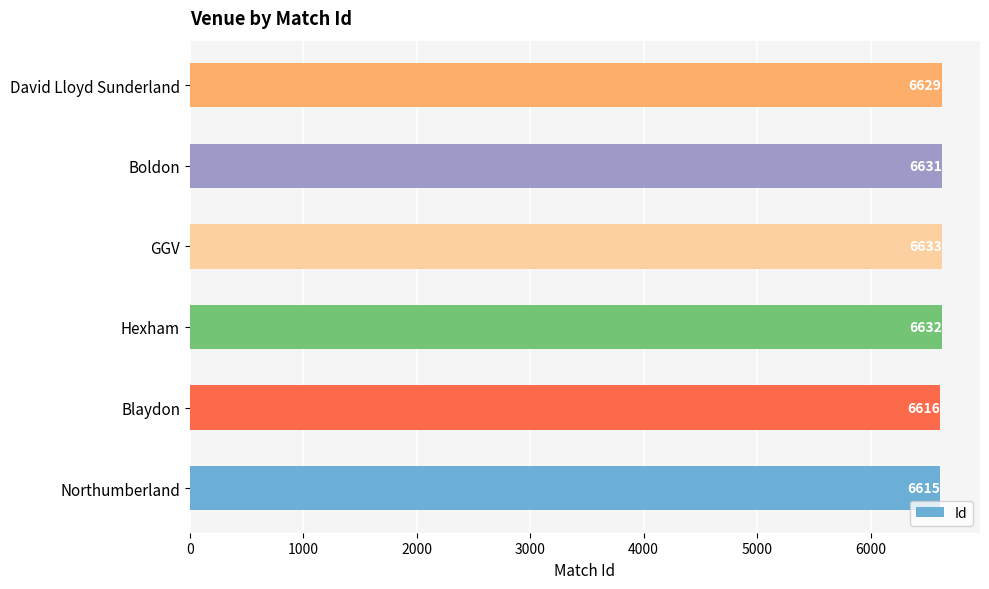

Rank the categories by value from lowest to highest.

Northumberland, Blaydon, David Lloyd Sunderland, Boldon, Hexham, GGV